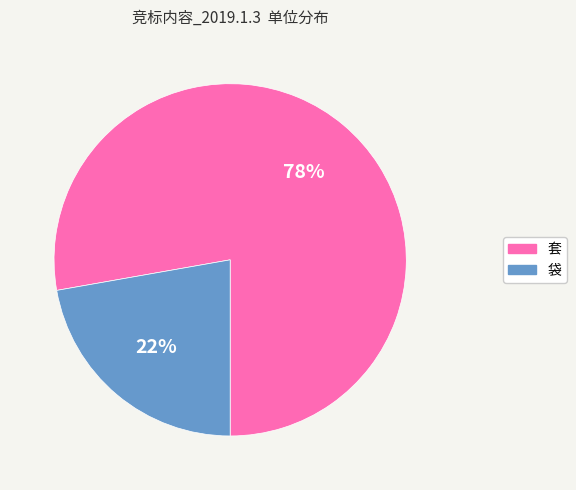

How many segments does this pie chart have?

2